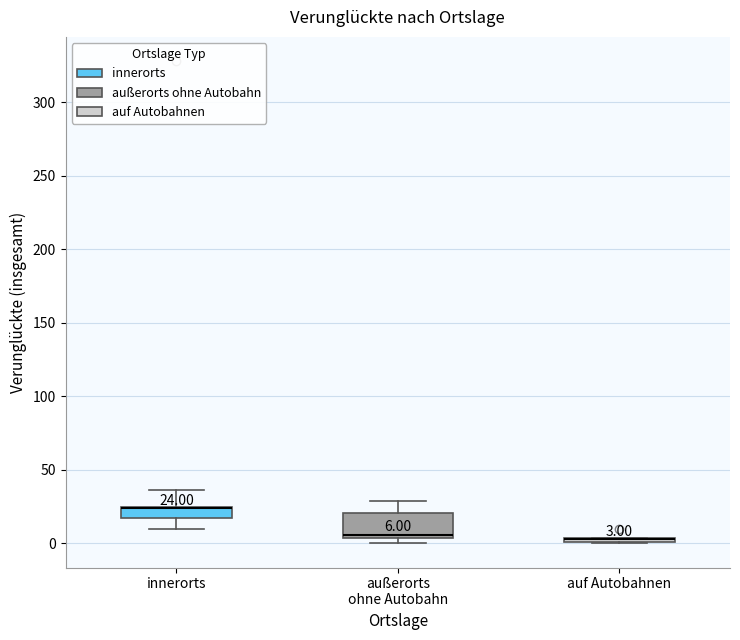

Comparing the boxes themselves (not the whiskers), which one is the tallest?

außerorts ohne Autobahn